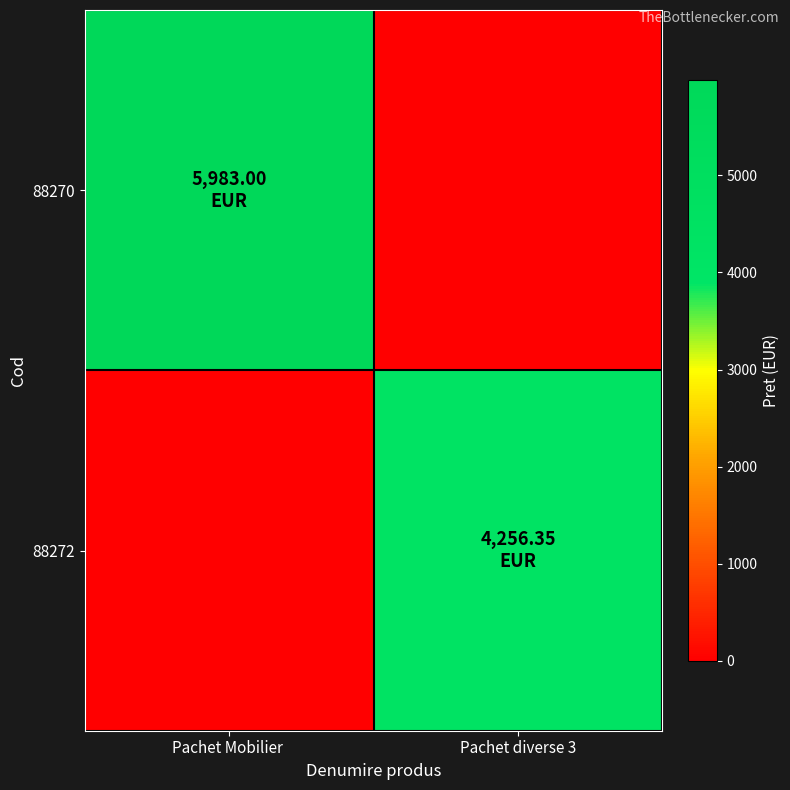

At how many categories does at least one series exceed 4410?

1